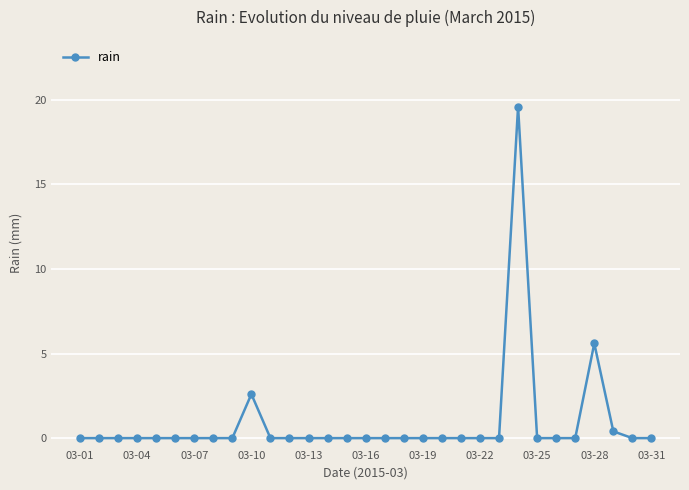

What is the maximum value shown in the chart?

19.6